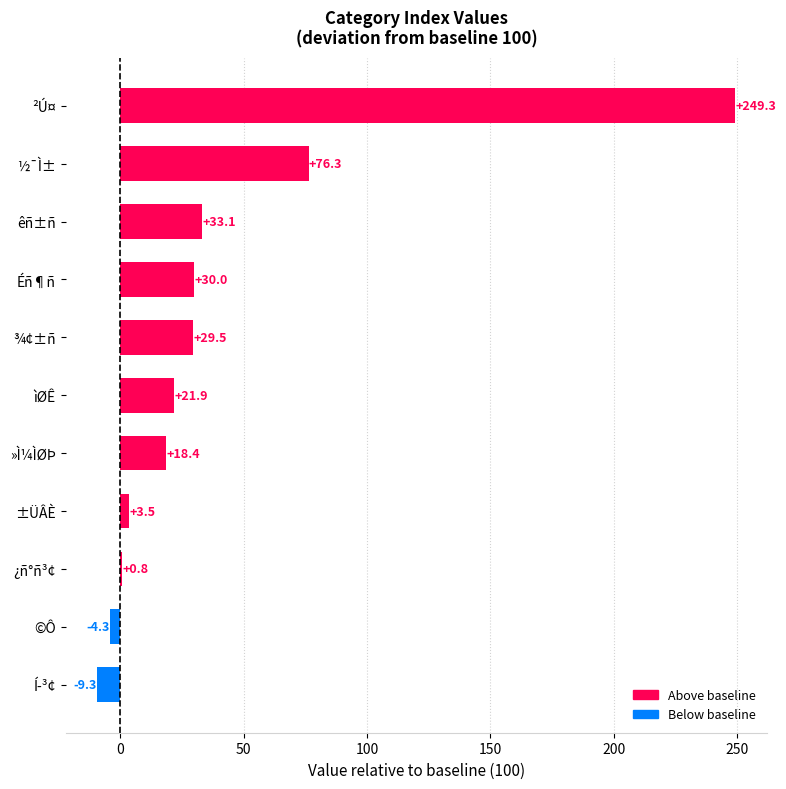

How many data points are above 21?

6